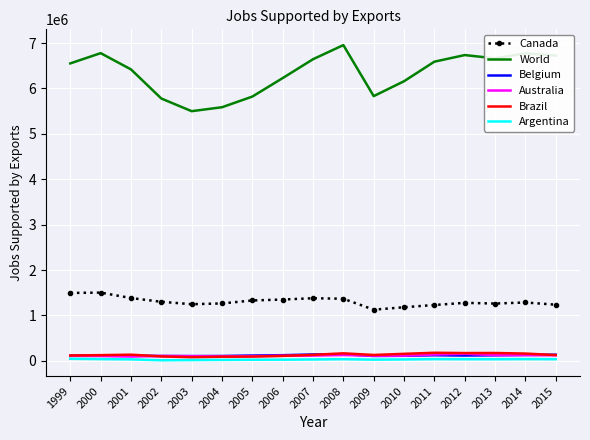

True or false: World and Brazil intersect in this chart.

False